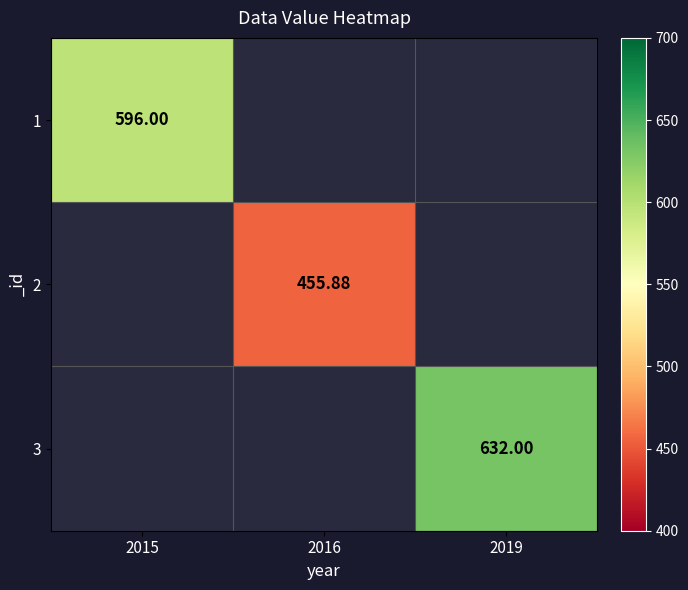

Between 2016 and 2015, which is larger?

2015